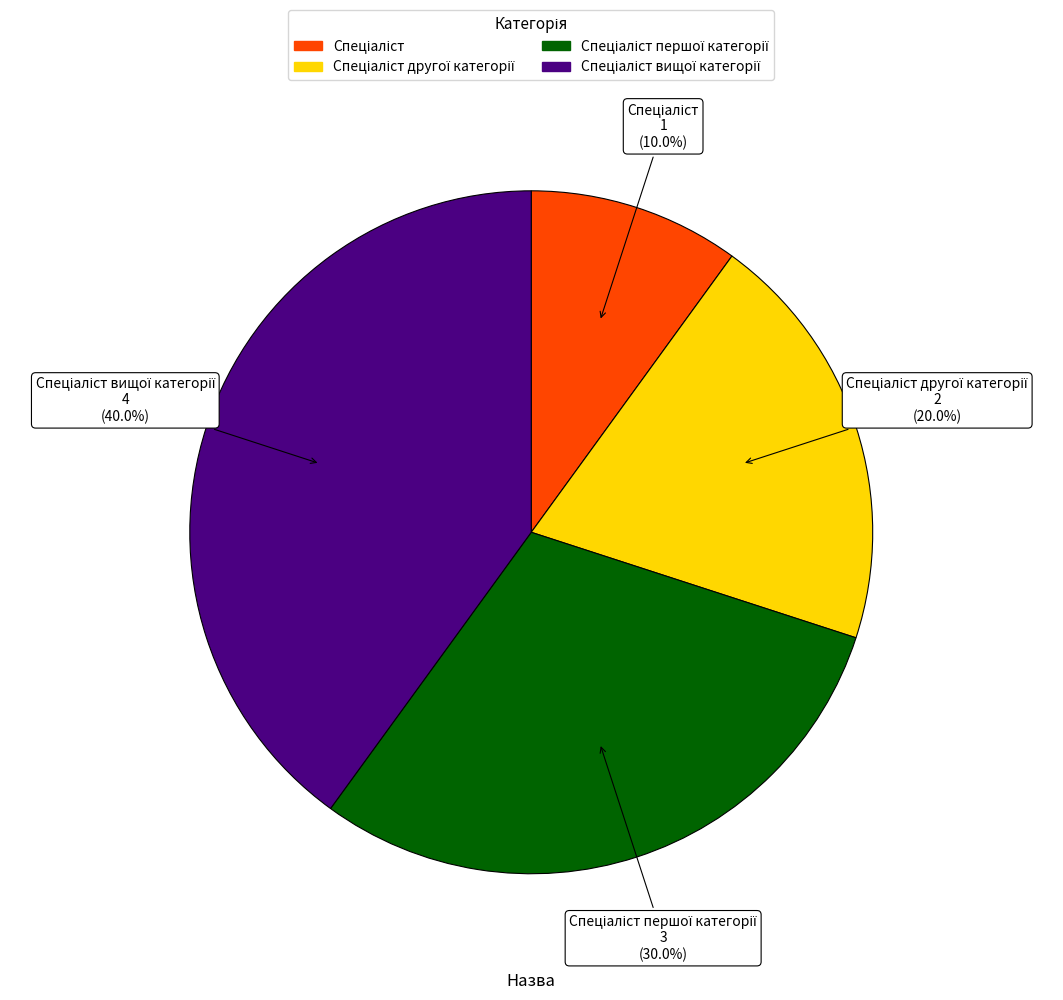

How many slices are in this pie chart?

4